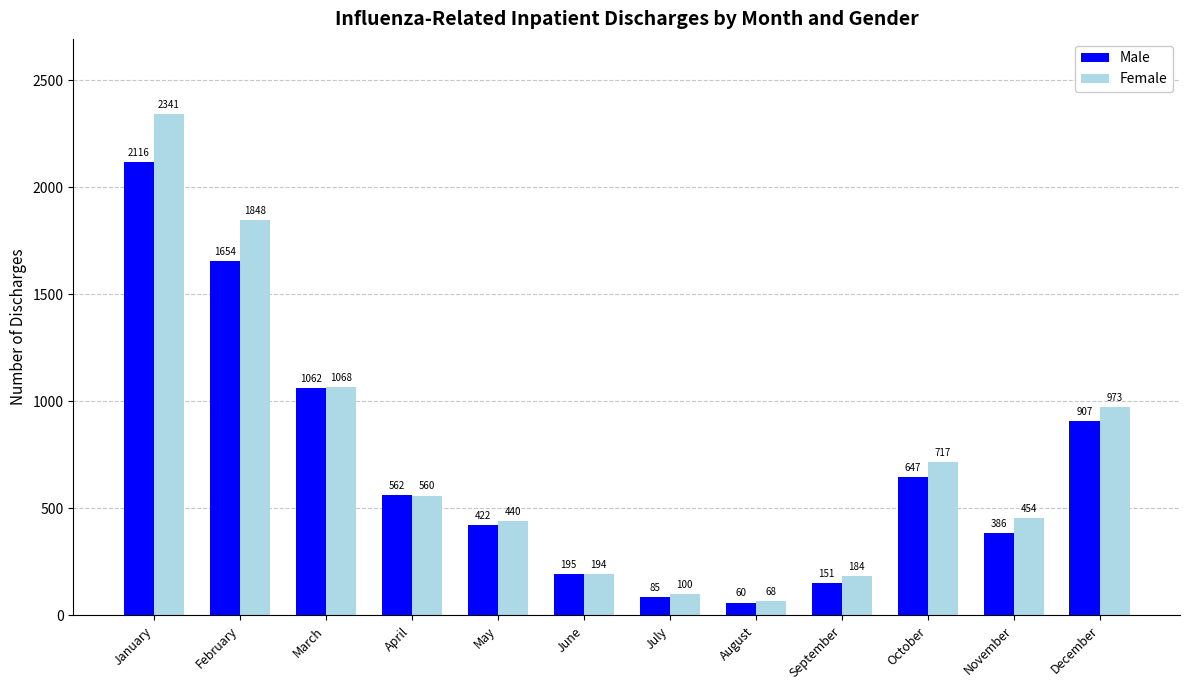

Reading left to right, what are all the values shown in this chart?

Male: January=2116	February=1654	March=1062	April=562	May=422	June=195	July=85	August=60	September=151	October=647	November=386	December=907
Female: January=2341	February=1848	March=1068	April=560	May=440	June=194	July=100	August=68	September=184	October=717	November=454	December=973